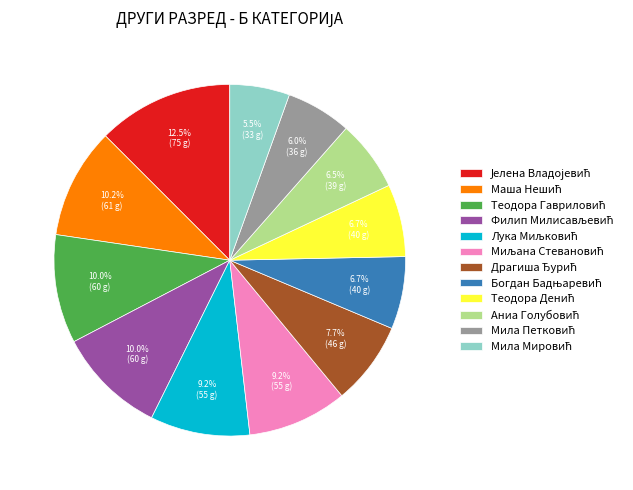

Does any single category account for the majority?

No